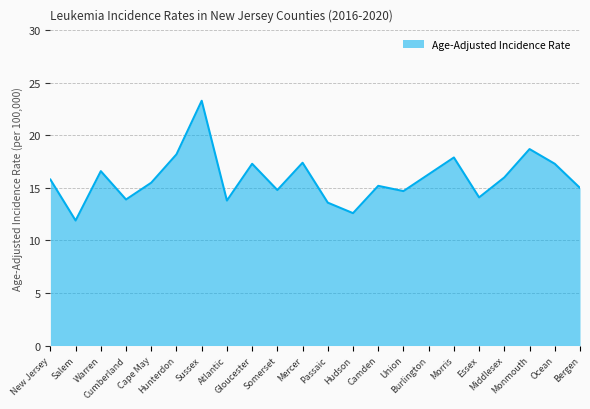

The chart shows a value of 24.3 at Gloucester. True or false?

False